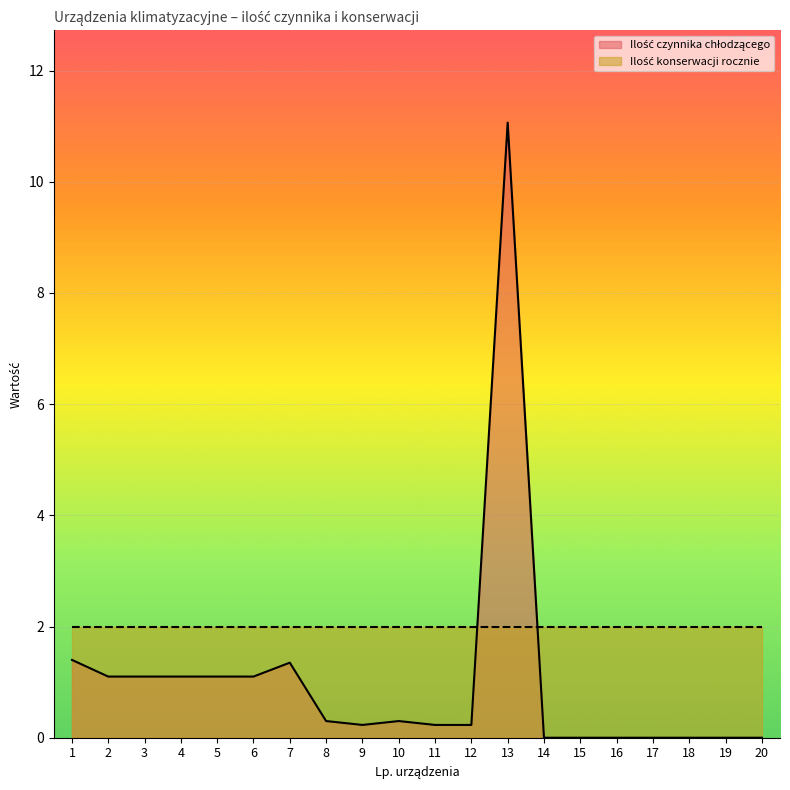

What is the change in value from 3 to 16?

-1.1